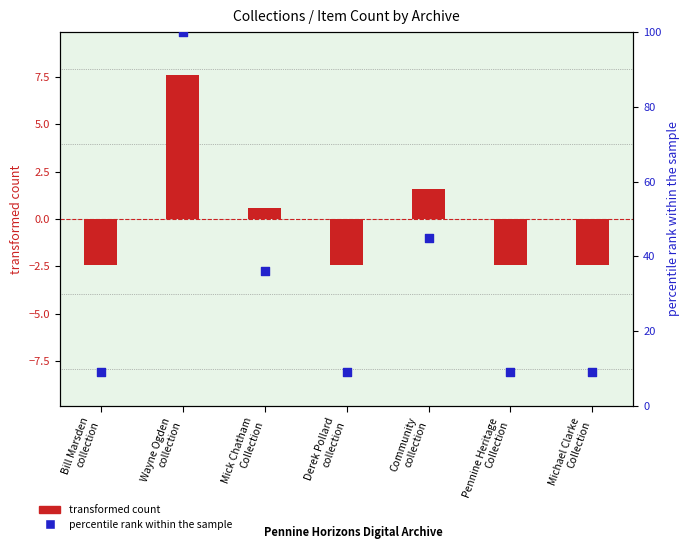

Which series has the largest Y range (max minus min)?

percentile rank within the sample